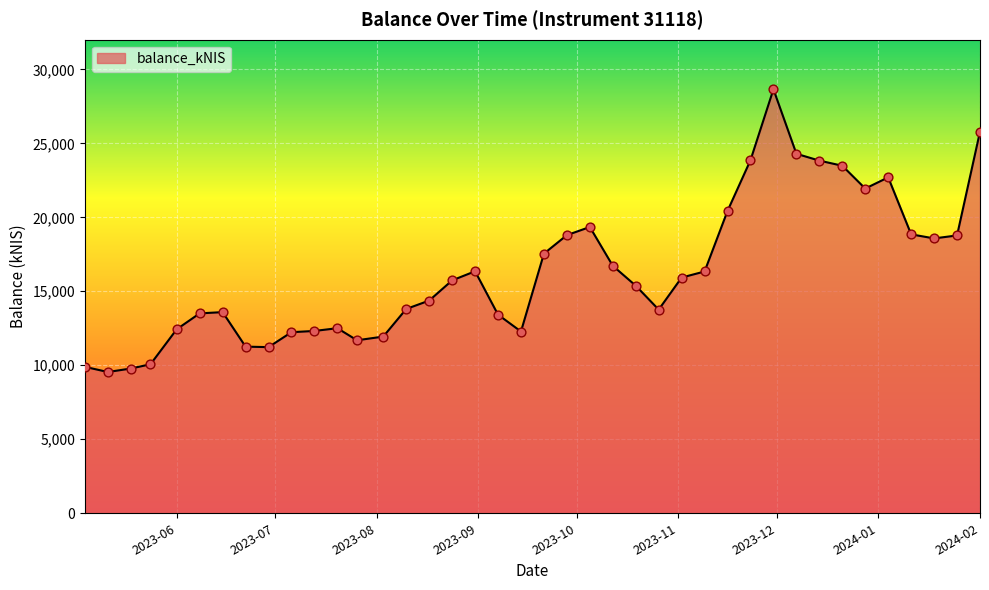

What is the minimum value shown in the chart?

9545.8